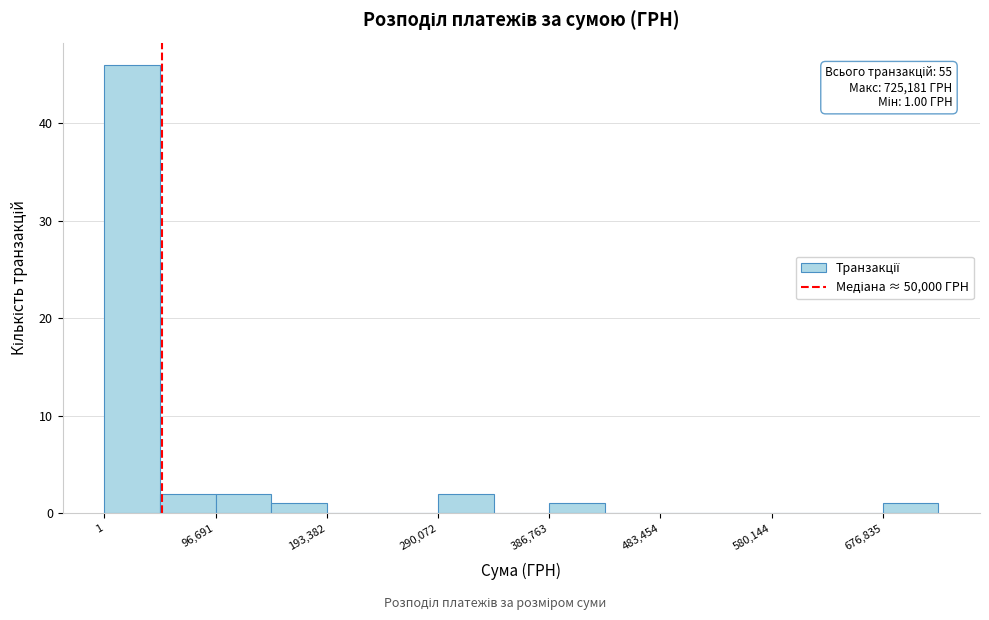

Which range on the x-axis has the tallest bar?

0 to 50000